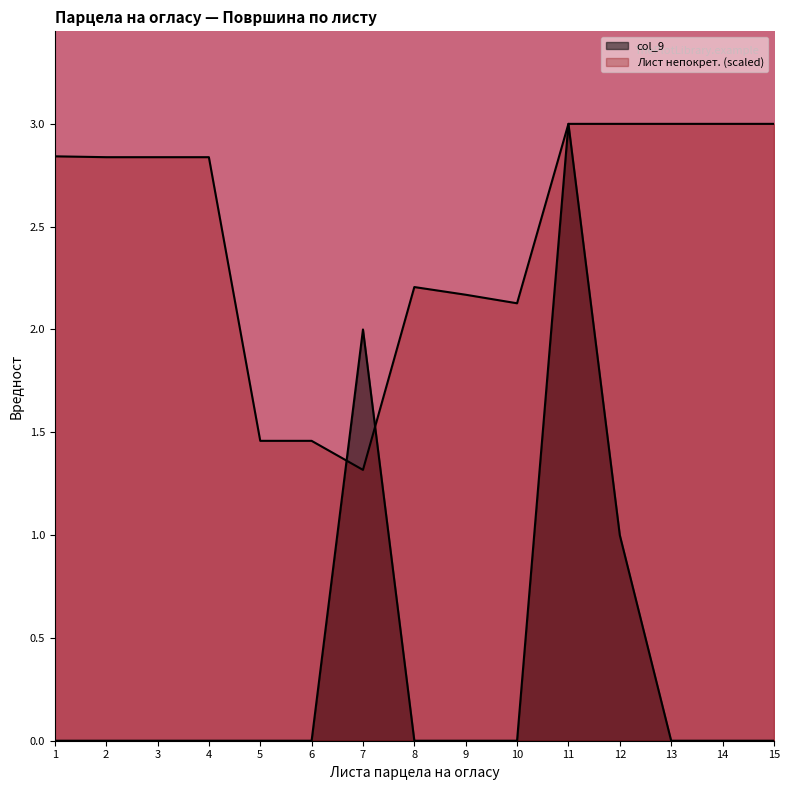

What is the value of the Лист непокрет. point at the 5th from the left?

1.5